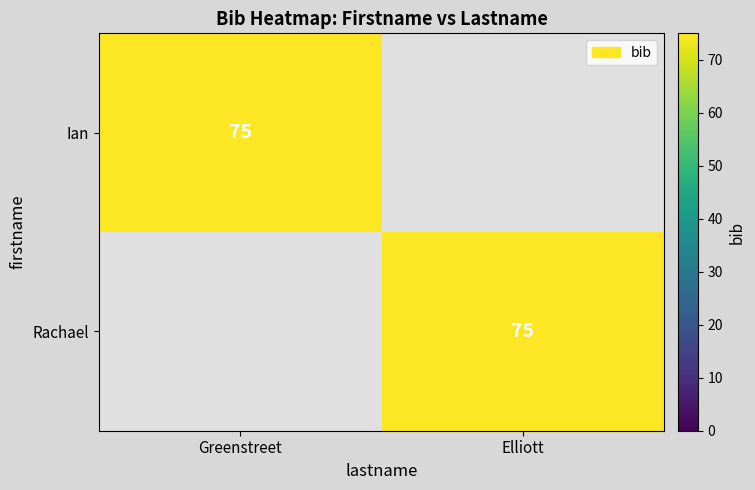

Is it true that Rachael equals 75 at Elliott?

True